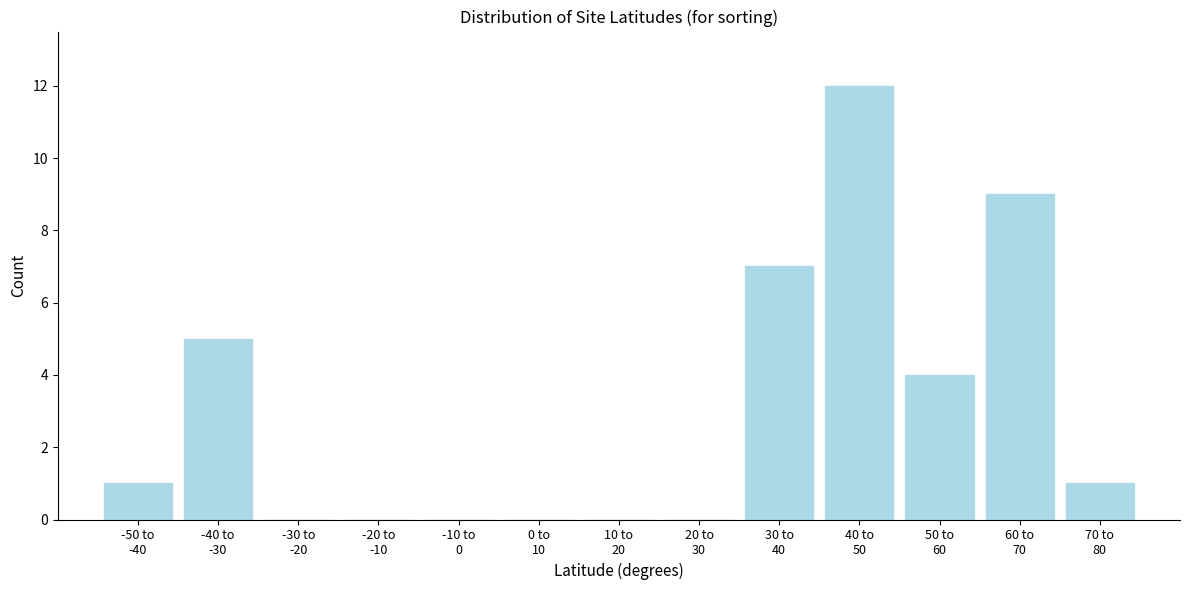

What is the sum of all values?

39